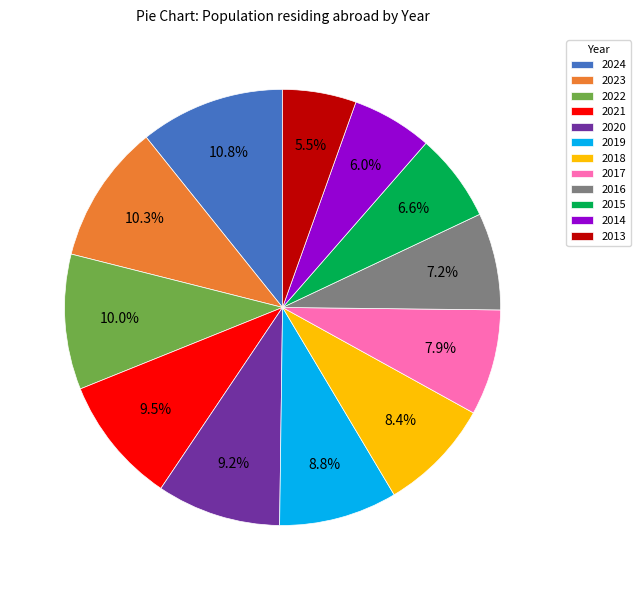

Combined, what portion of the pie is 2016 and 2022?

17.2%